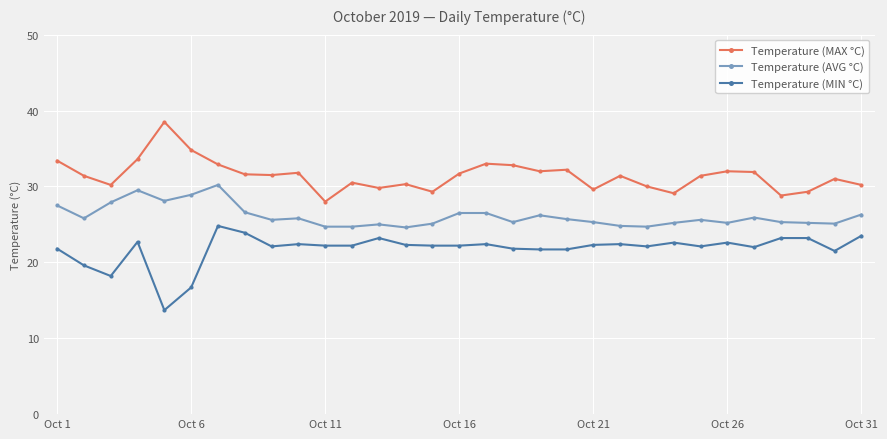

What is the maximum value for Temperature (AVG °C)?

30.2